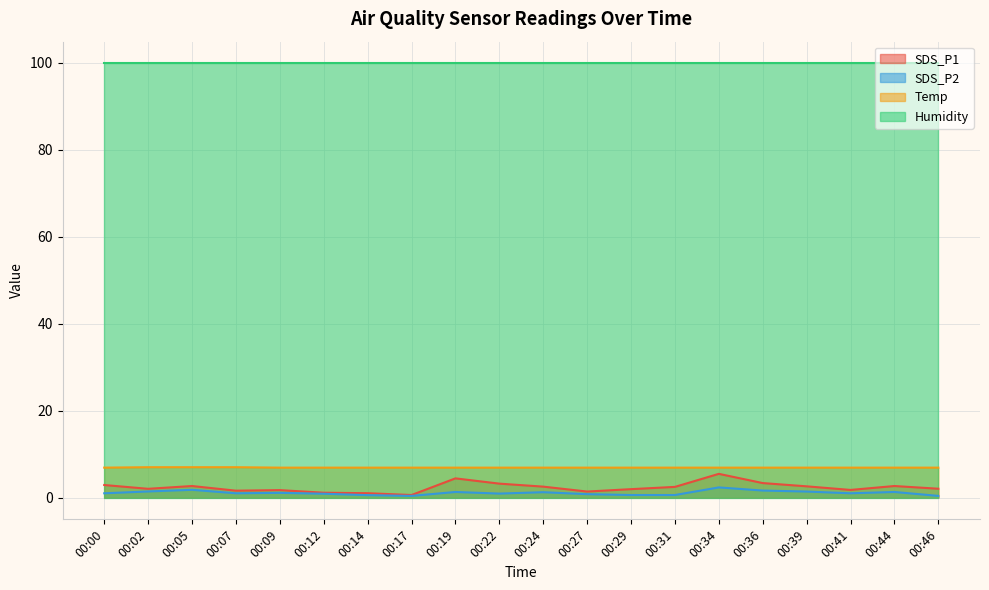

The value of SDS_P1 at 00:09 is 0.4. True or false?

False